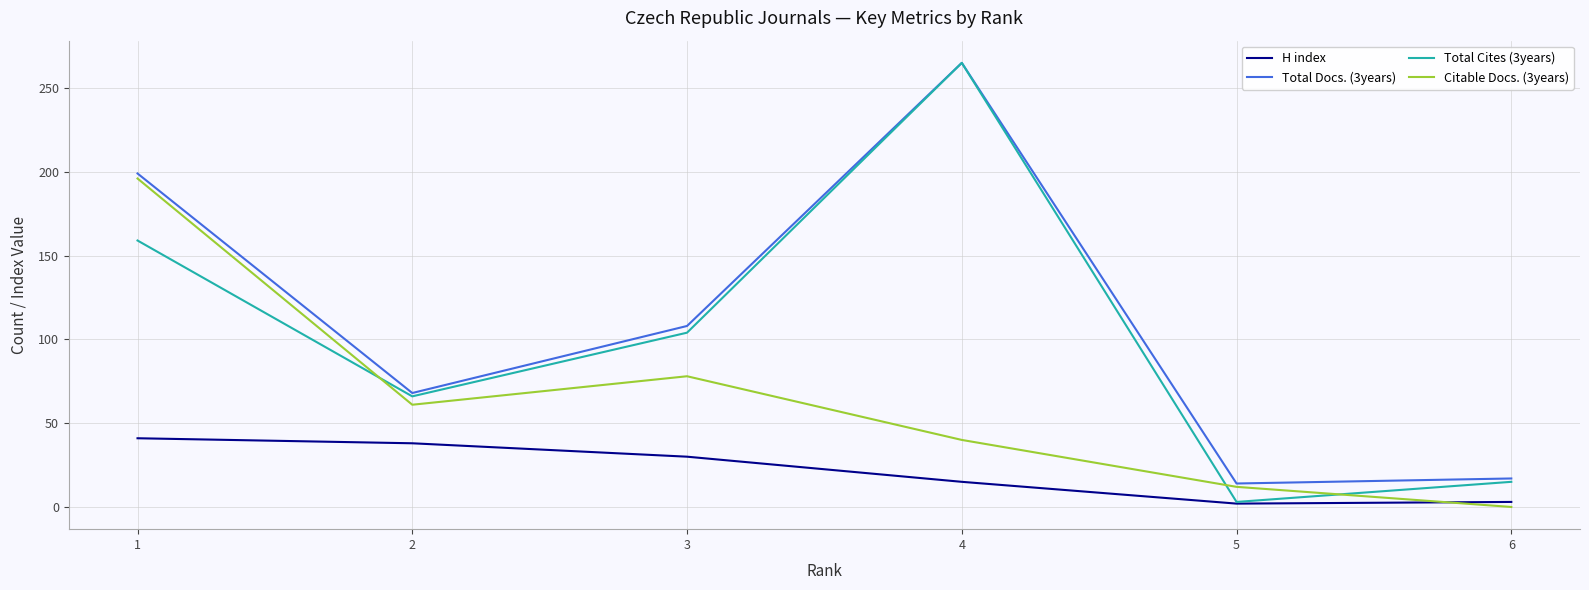

What is the highest value of the H index series?

41